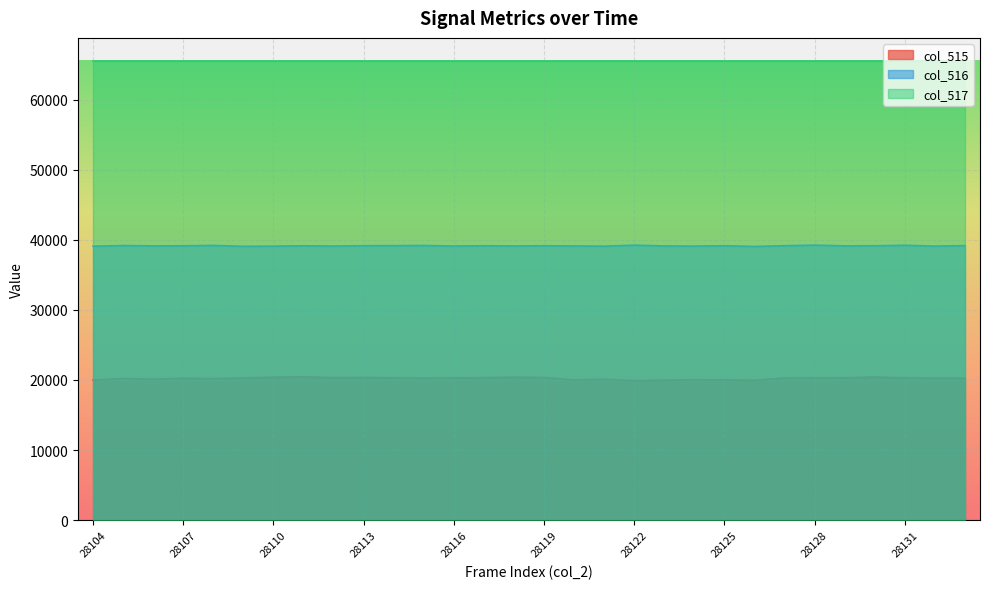

What is the difference between the second highest and minimum values in the col_516 series?

182